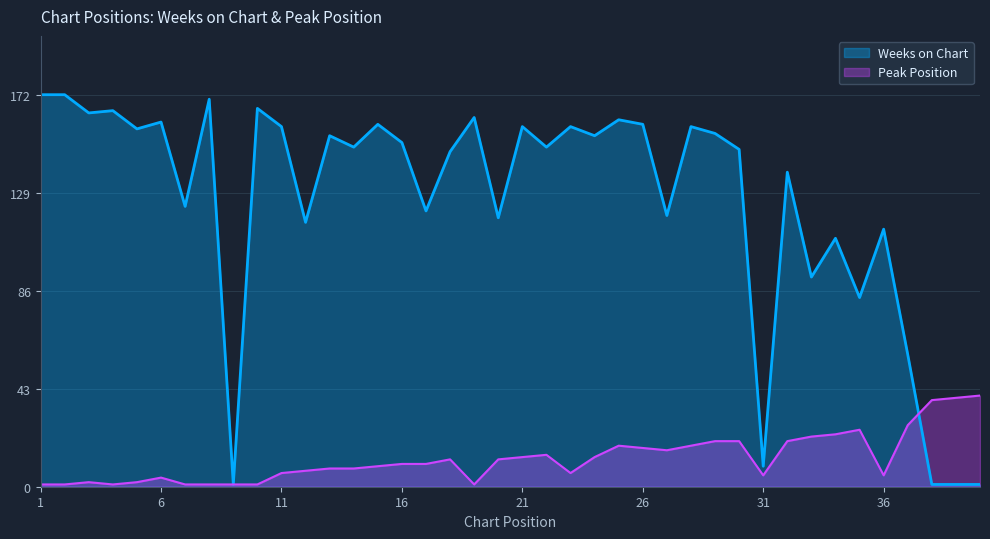

What is the approximate value of Peak Position at 35?

25